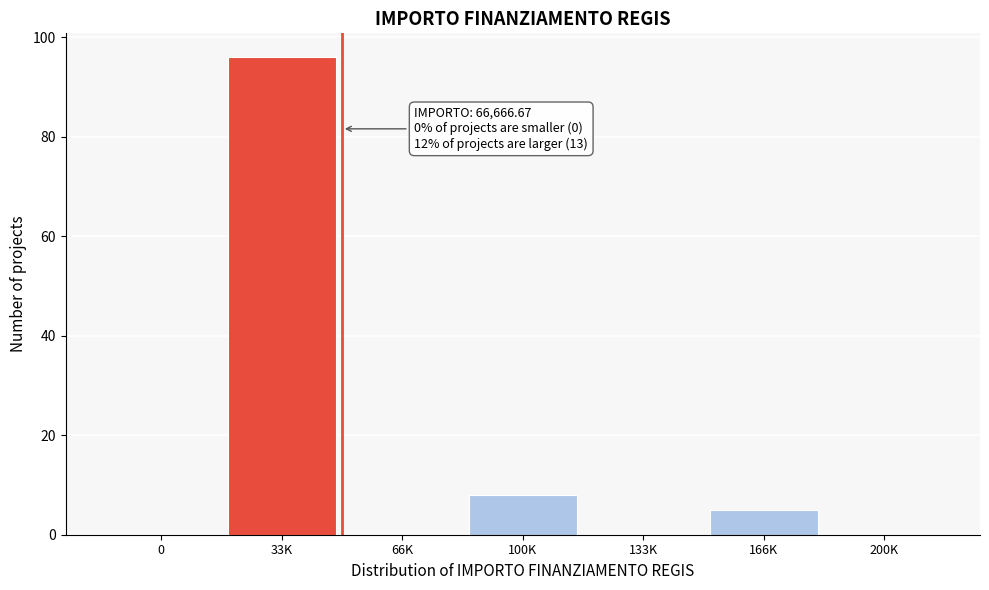

Reading left to right, list all the values displayed in this chart.

0=0	33K=96	66K=0	100K=8	133K=0	166K=5	200K=0